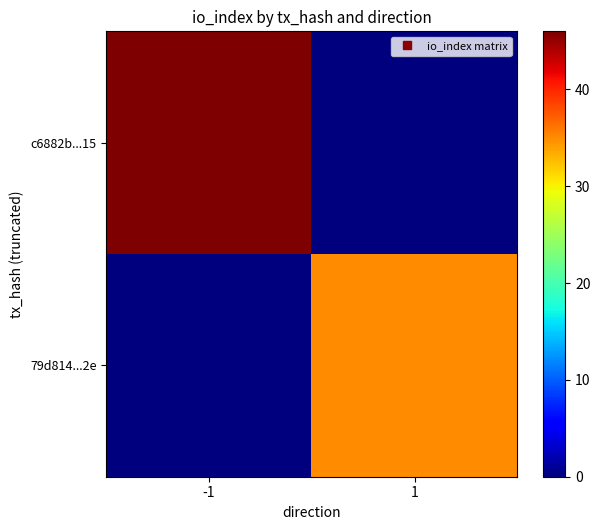

What is the difference between the highest and lowest values at 1?

35